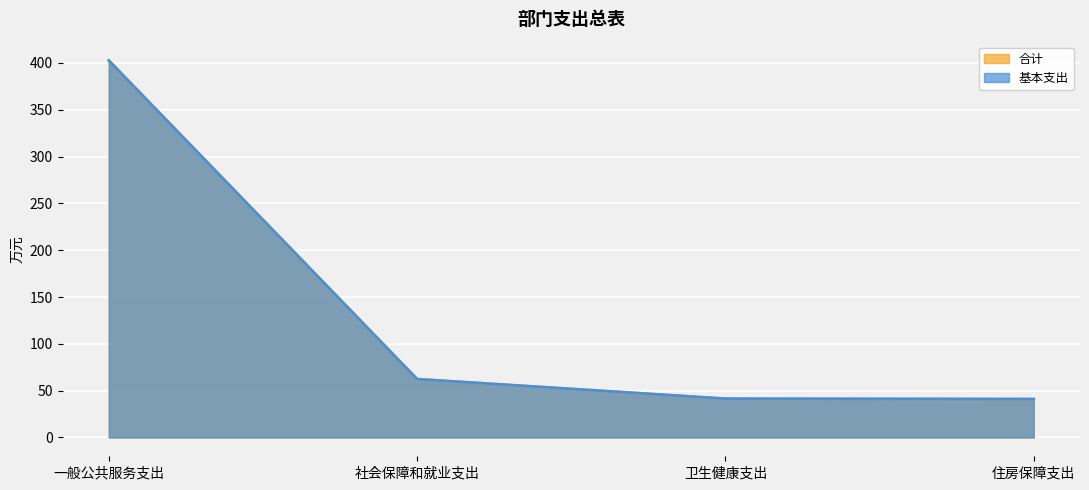

What is the average value of the 基本支出 series?

136.8